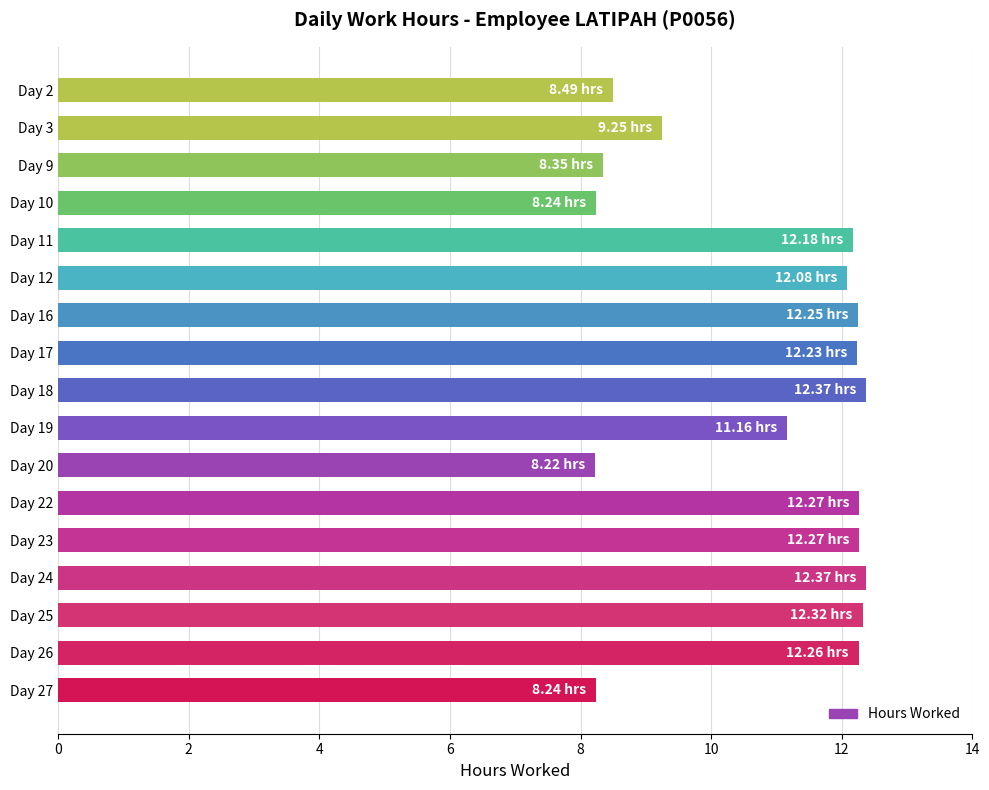

Between Day 22 and Day 27, which is larger?

Day 22